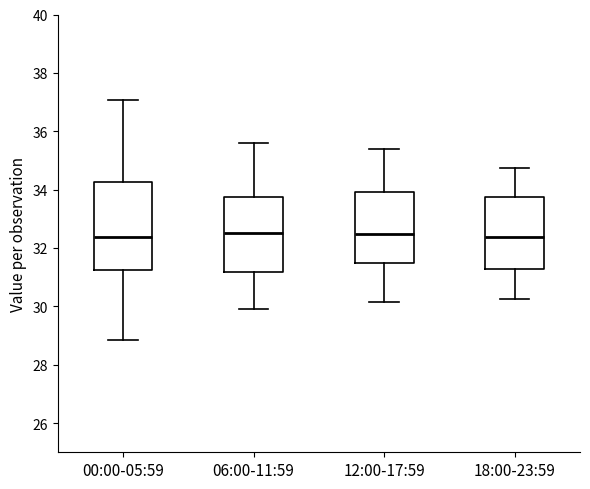

Reading left to right, transcribe this box plot: for each box, give where its median line is, the range the box spans, and where its two whiskers end, as read against the y-axis. The values are not printed on the chart, so give them approximately, as read against the axis.

00:00-05:59: median 32.4, box 31.2 to 34.2, whiskers 28.8 to 37.0
06:00-11:59: median 32.6, box 31.2 to 33.8, whiskers 30.0 to 35.6
12:00-17:59: median 32.4, box 31.4 to 34.0, whiskers 30.2 to 35.4
18:00-23:59: median 32.4, box 31.2 to 33.8, whiskers 30.2 to 34.8